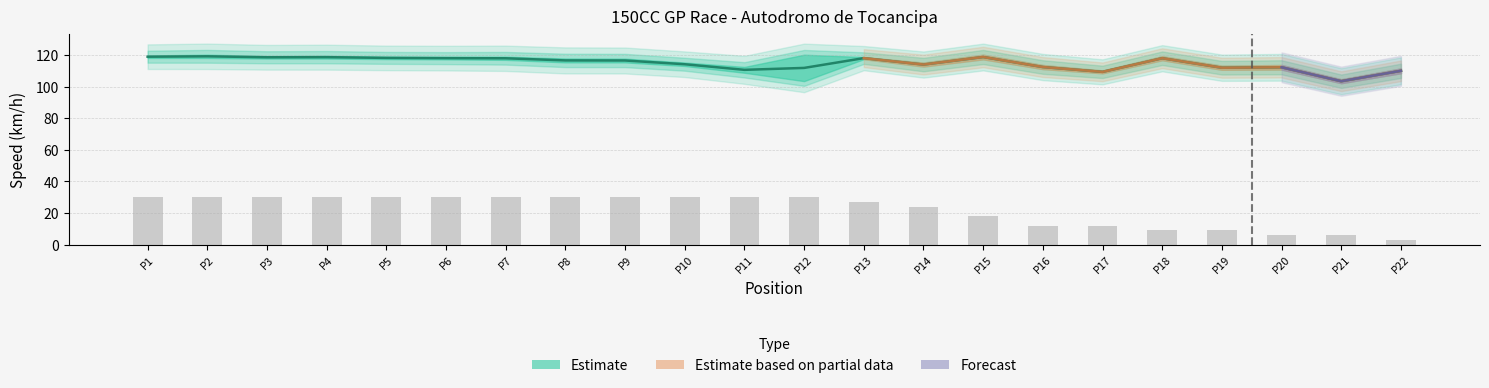

At how many categories does at least one series exceed 38?

22